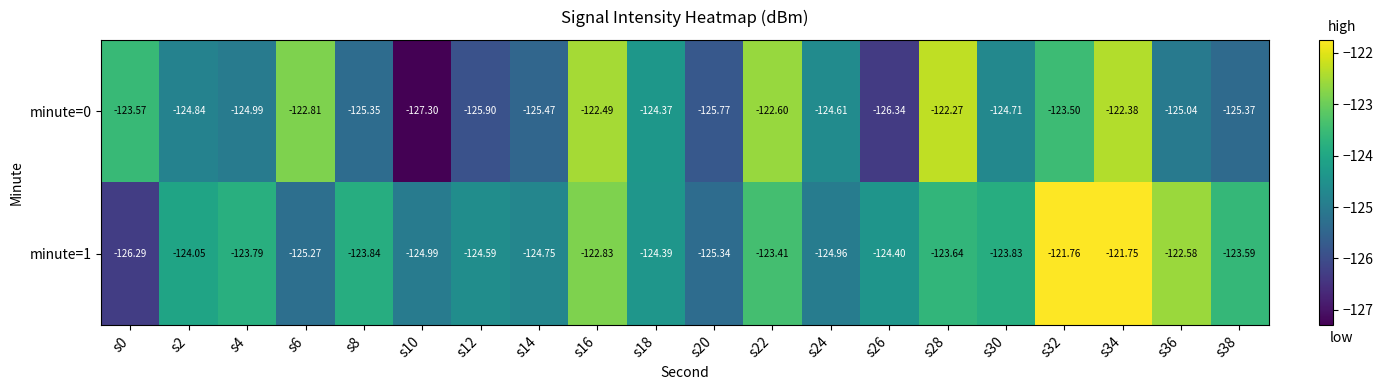

At how many categories does at least one series exceed -125?

19